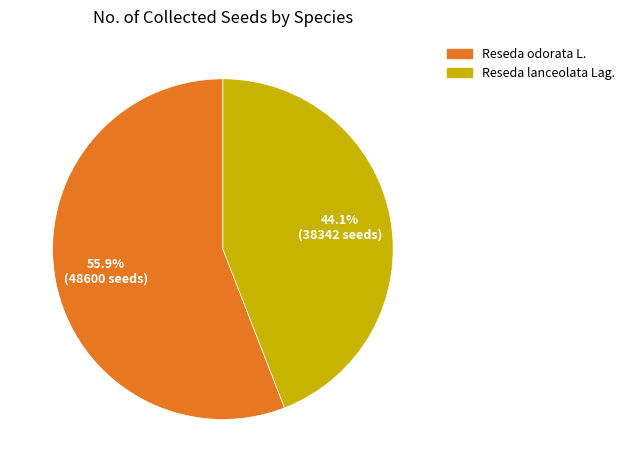

To the nearest percent, what is the difference between the largest and smallest slice percentages?

12%